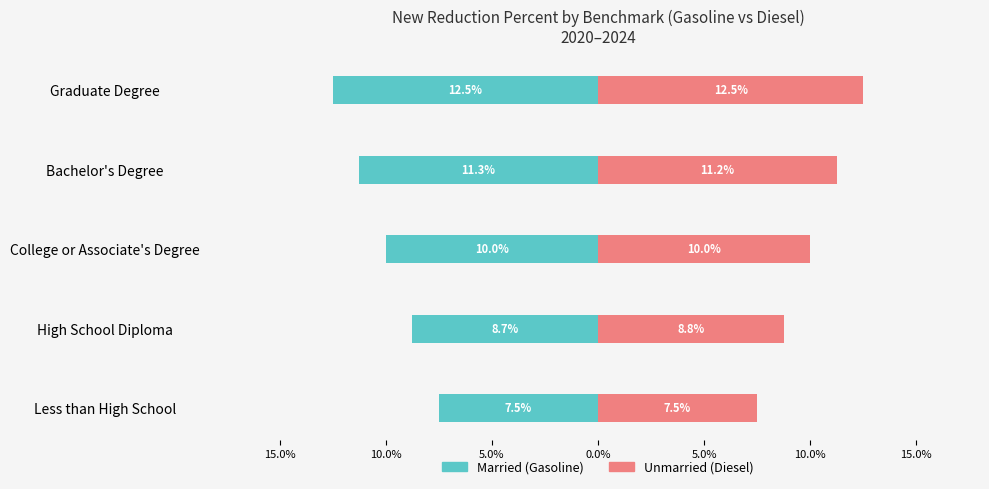

Does the chart contain stacked bars?

No